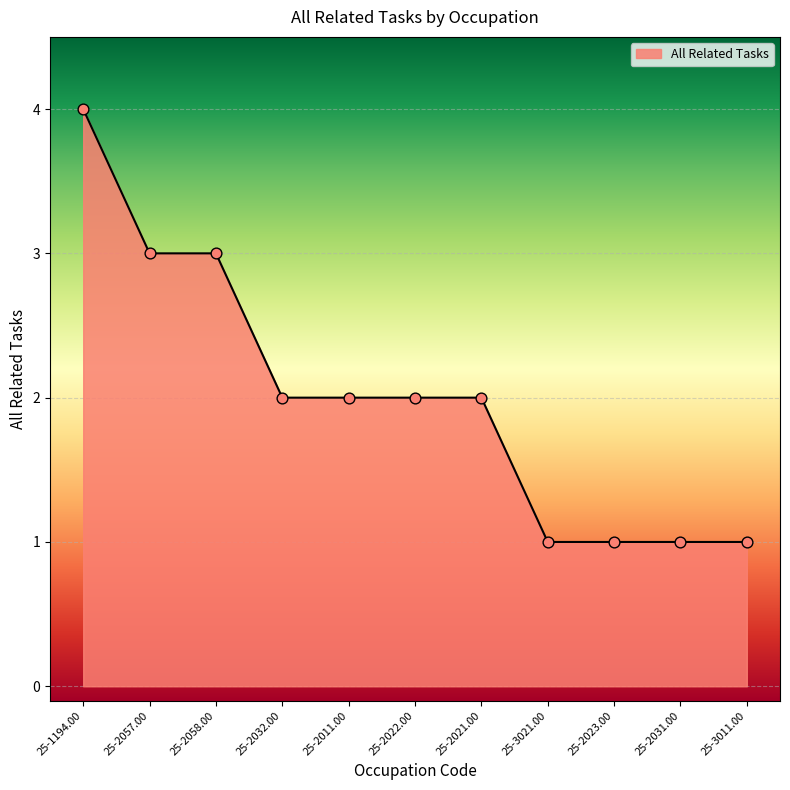

Which has a higher value, 25-1194.00 or 25-2022.00?

25-1194.00